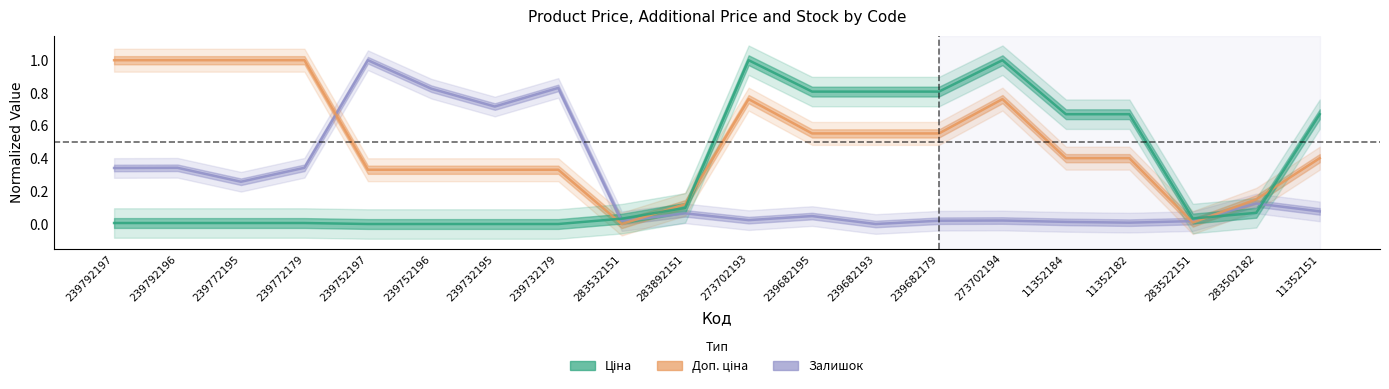

Where is Доп. ціна nearest to the value 0?

283532151